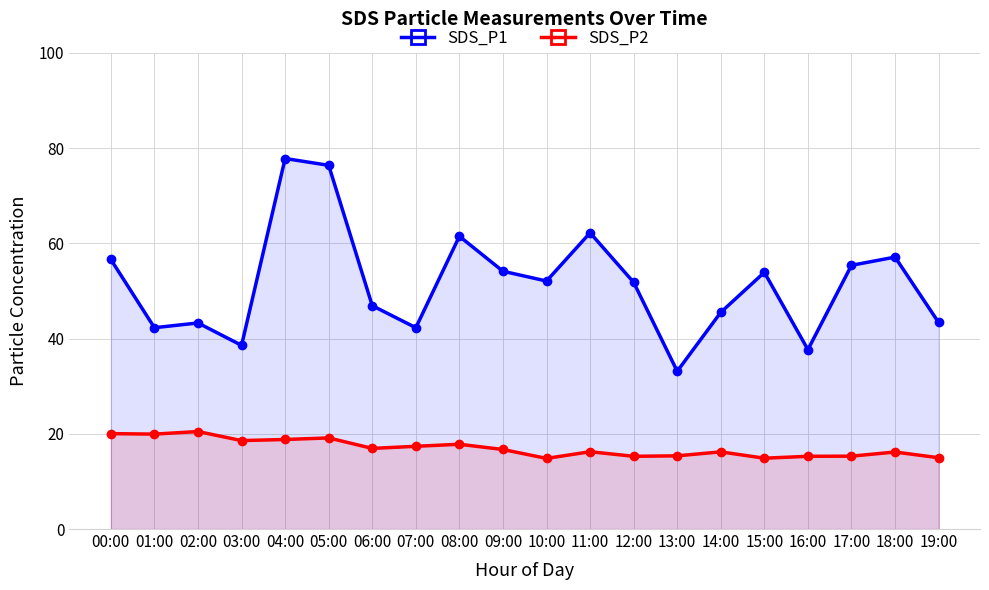

In SDS_P2, how many points are higher than both neighbors (excluding endpoints)?

6